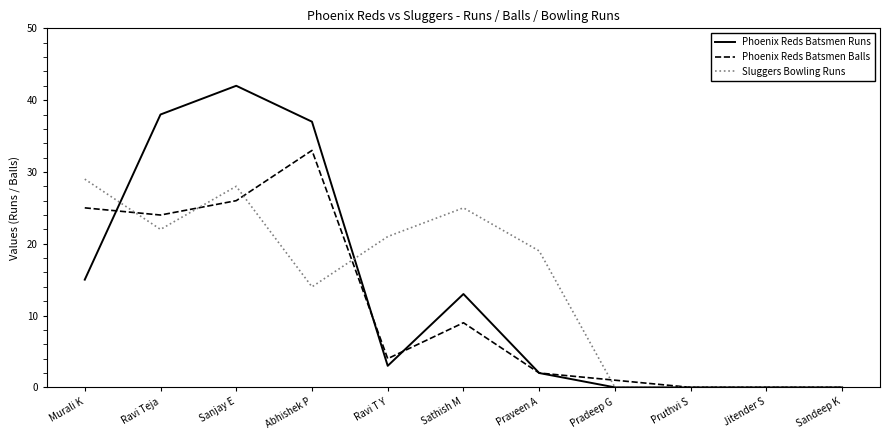

Does the chart have visible grid lines?

No